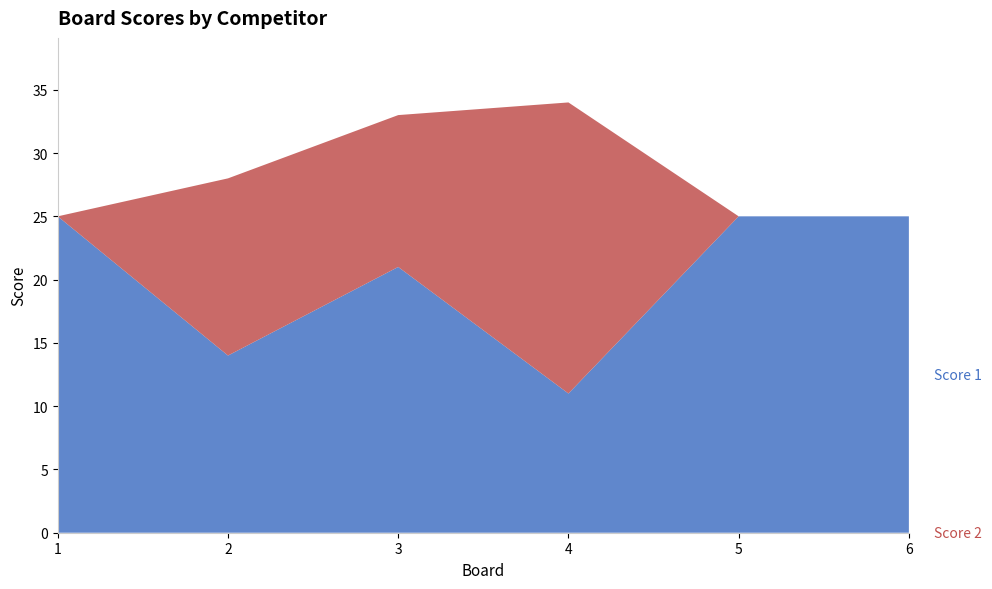

Reading left to right, what are all the values shown in this chart?

Score 1: 1=25	2=14	3=21	4=11	5=25	6=25
Score 2: 1=0	2=14	3=12	4=23	5=0	6=0